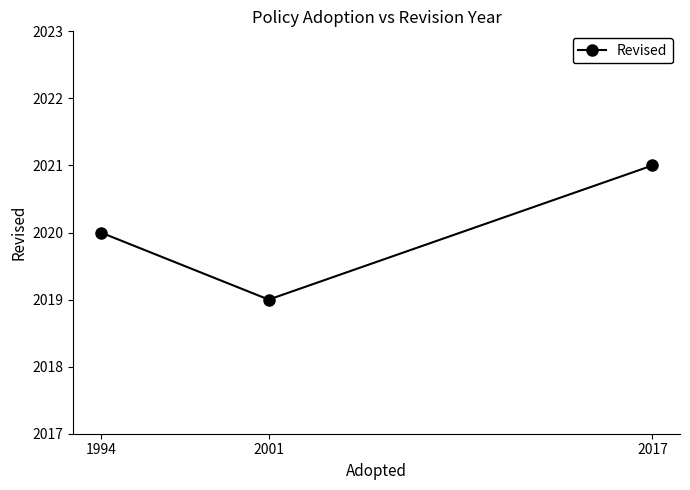

Between 2001 and 1994, which is larger?

1994